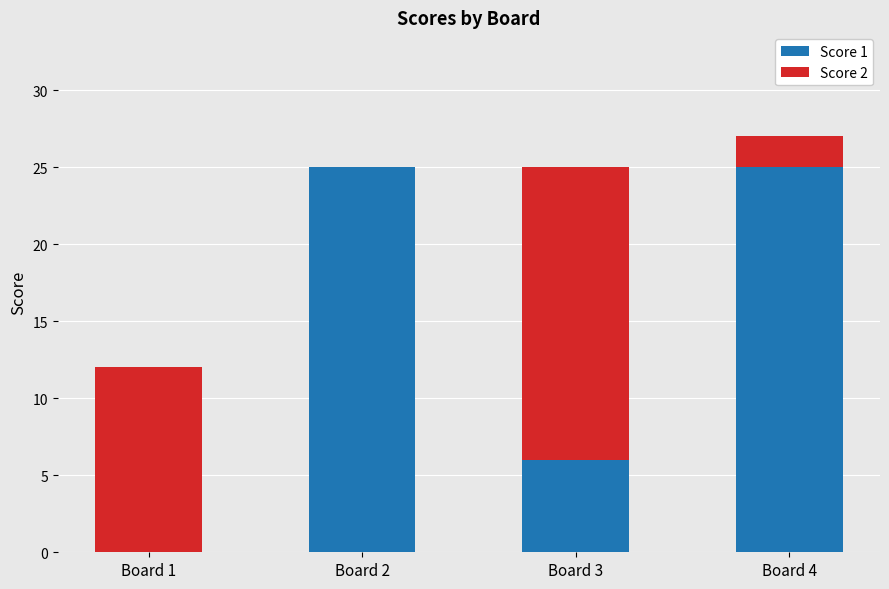

True or false: Score 1 has a value of 6 at Board 3.

True